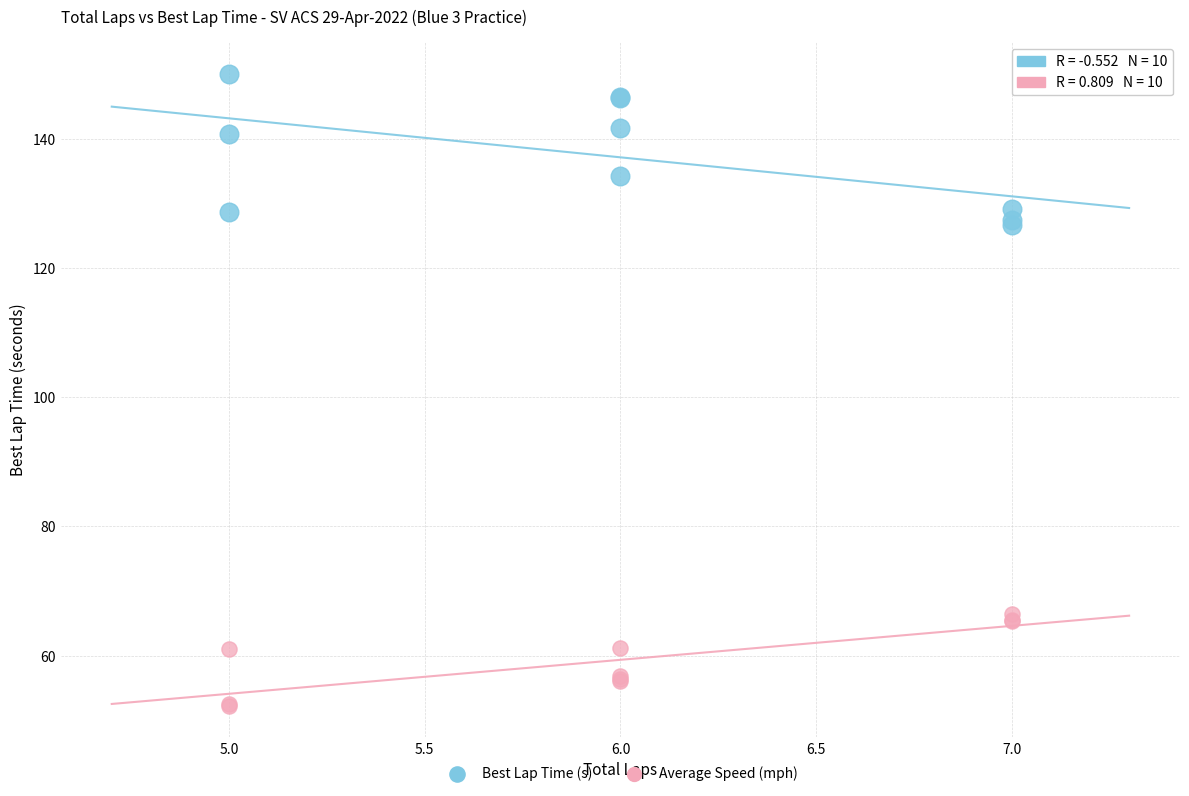

What are all the series names shown in the legend?

Best Lap Time (s), Average Speed (mph)